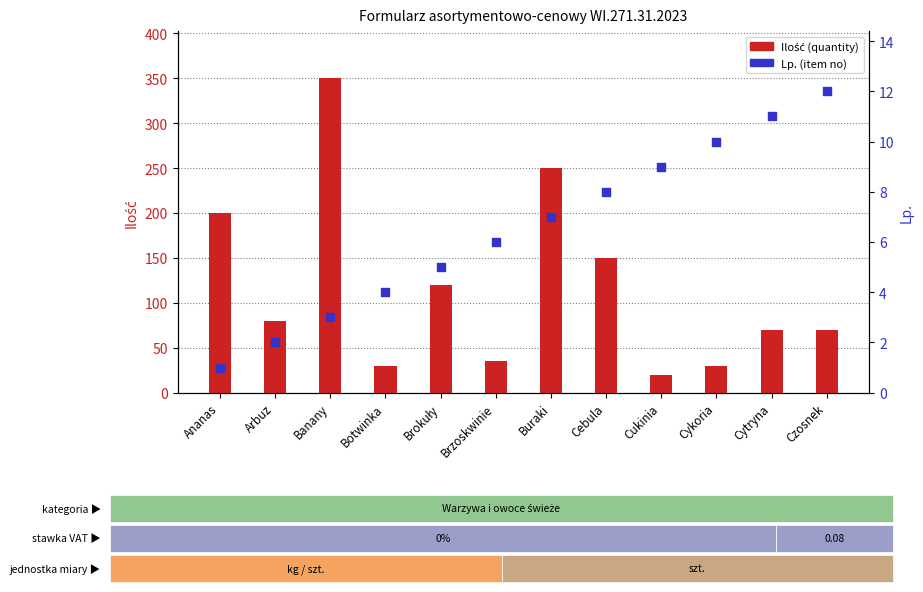

Which series reaches the minimum Y coordinate?

Lp. (item no)